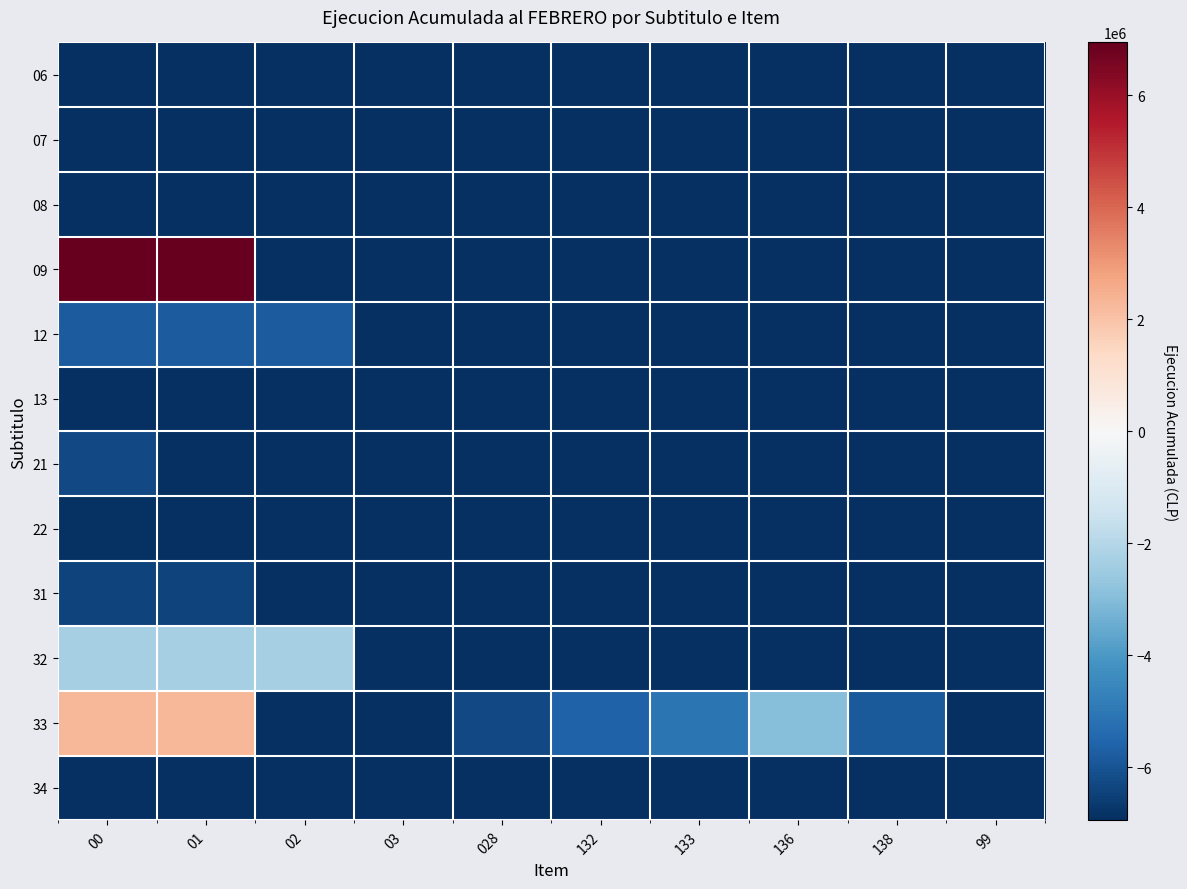

Reading right to left, extract all data points from this chart.

06: 99=-6946483.5	138=-6946483.5	136=-6946483.5	133=-6946483.5	132=-6946483.5	028=-6946483.5	03=-6946483.5	02=-6946483.5	01=-6946483.5	00=-6946483.5
07: 99=-6946483.5	138=-6946483.5	136=-6946483.5	133=-6946483.5	132=-6946483.5	028=-6946483.5	03=-6946483.5	02=-6946483.5	01=-6945184.5	00=-6945184.5
08: 99=-6926117.5	138=-6946483.5	136=-6946483.5	133=-6946483.5	132=-6946483.5	028=-6946483.5	03=-6946483.5	02=-6946483.5	01=-6926117.5	00=-6926117.5
09: 99=-6946483.5	138=-6946483.5	136=-6946483.5	133=-6946483.5	132=-6946483.5	028=-6946483.5	03=-6946483.5	02=-6946483.5	01=6946483.5	00=6946483.5
12: 99=-6946483.5	138=-6946483.5	136=-6946483.5	133=-6946483.5	132=-6946483.5	028=-6946483.5	03=-6946483.5	02=-5799942.5	01=-5799942.5	00=-5799942.5
13: 99=-6946483.5	138=-6946483.5	136=-6946483.5	133=-6946483.5	132=-6946483.5	028=-6946483.5	03=-6946483.5	02=-6946483.5	01=-6946483.5	00=-6946483.5
21: 99=-6946483.5	138=-6946483.5	136=-6946483.5	133=-6946483.5	132=-6946483.5	028=-6946483.5	03=-6946483.5	02=-6946483.5	01=-6946483.5	00=-6244479.5
22: 99=-6946483.5	138=-6946483.5	136=-6946483.5	133=-6946483.5	132=-6946483.5	028=-6946483.5	03=-6946483.5	02=-6946483.5	01=-6946483.5	00=-6868151.5
31: 99=-6946483.5	138=-6946483.5	136=-6946483.5	133=-6946483.5	132=-6946483.5	028=-6946483.5	03=-6946483.5	02=-6946483.5	01=-6449261.5	00=-6449261.5
32: 99=-6946483.5	138=-6946483.5	136=-6946483.5	133=-6946483.5	132=-6946483.5	028=-6946483.5	03=-6946483.5	02=-2287552.5	01=-2287552.5	00=-2287552.5
33: 99=-6946483.5	138=-5840323.5	136=-2968328.5	133=-5070389.5	132=-5641748.5	028=-6285063.5	03=-6946483.5	02=-6946483.5	01=2291181.5	00=2291181.5
34: 99=-6946483.5	138=-6946483.5	136=-6946483.5	133=-6946483.5	132=-6946483.5	028=-6946483.5	03=-6946483.5	02=-6946483.5	01=-6946483.5	00=-6946483.5